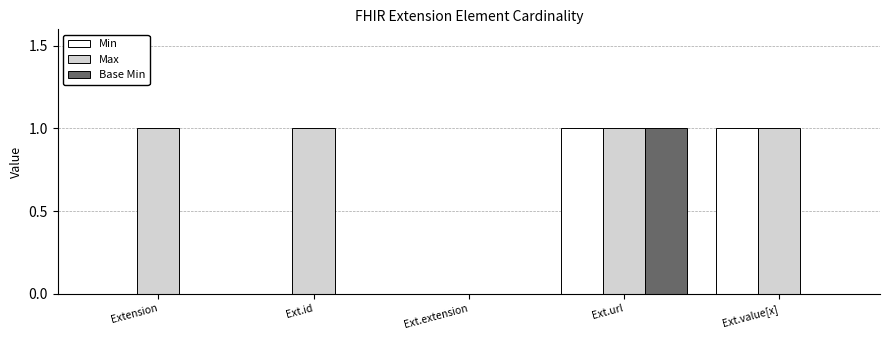

The value of Min at Extension is 0. True or false?

True